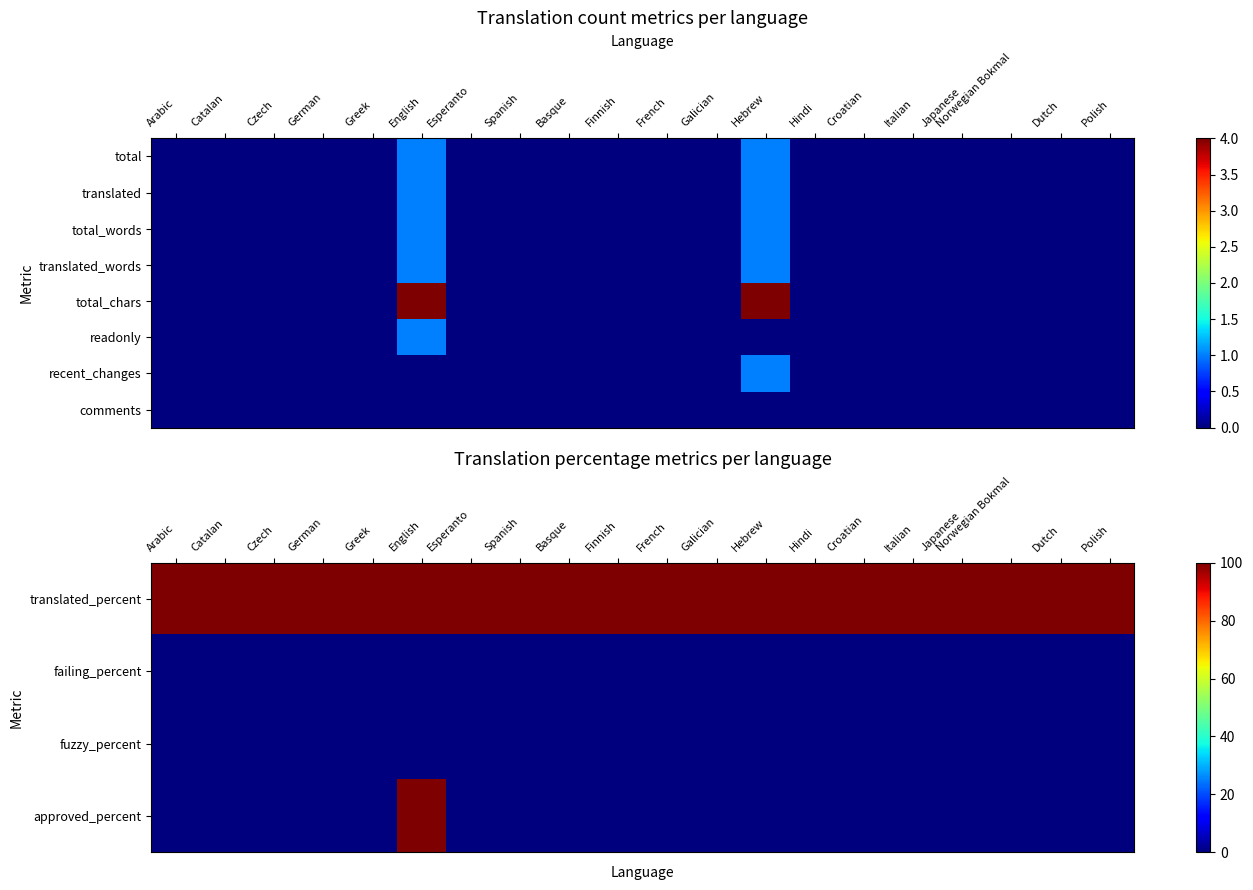

Count the number of categories in the chart.

20